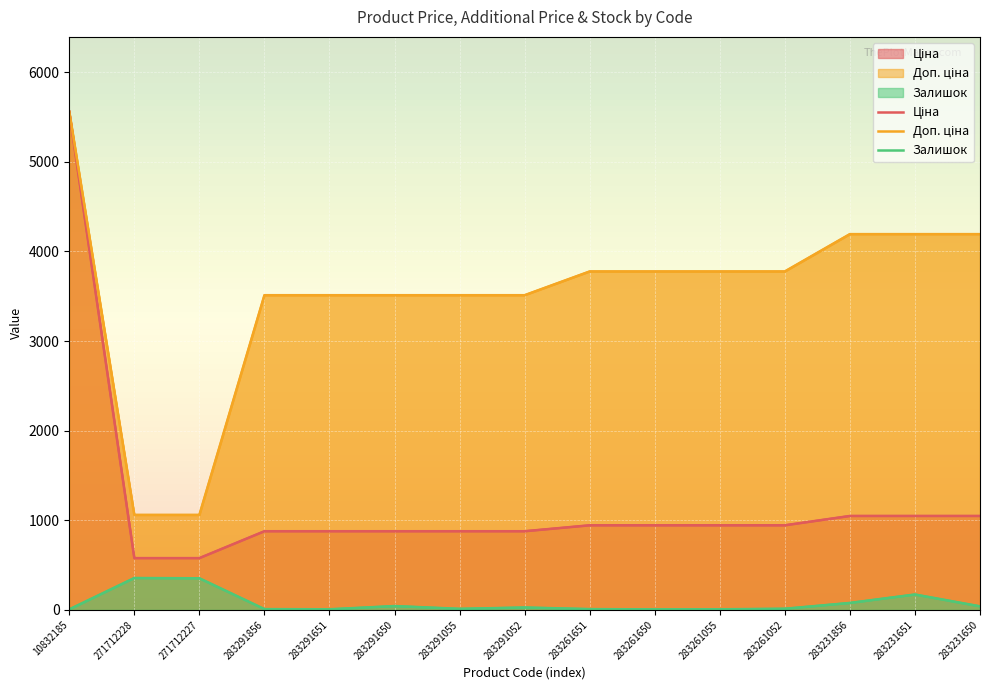

What is the label of the 14th point from the left?

283231651